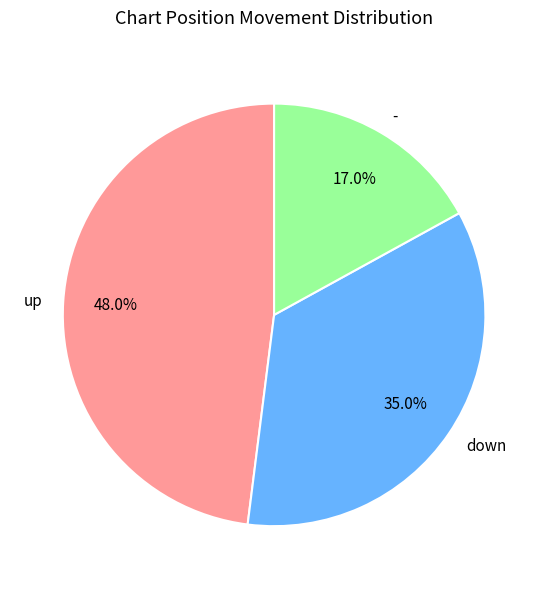

Rank the categories by value from lowest to highest.

-, down, up